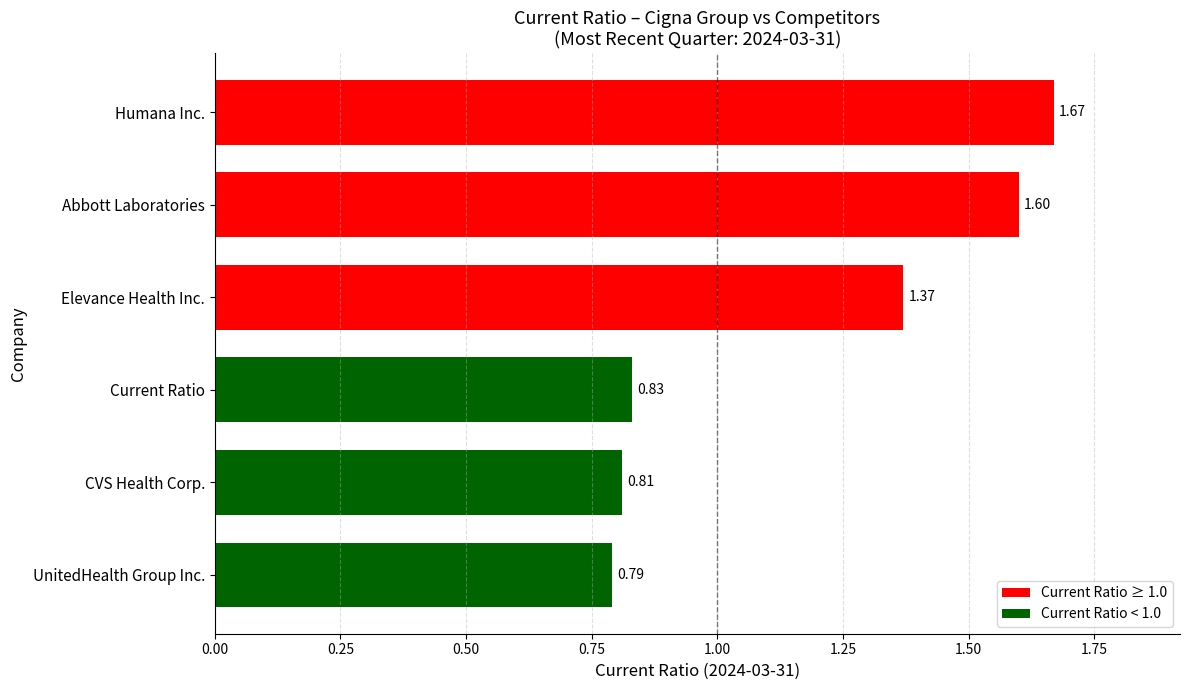

List the labels in order of value, largest first.

Humana Inc., Abbott Laboratories, Elevance Health Inc., Current Ratio, CVS Health Corp., UnitedHealth Group Inc.